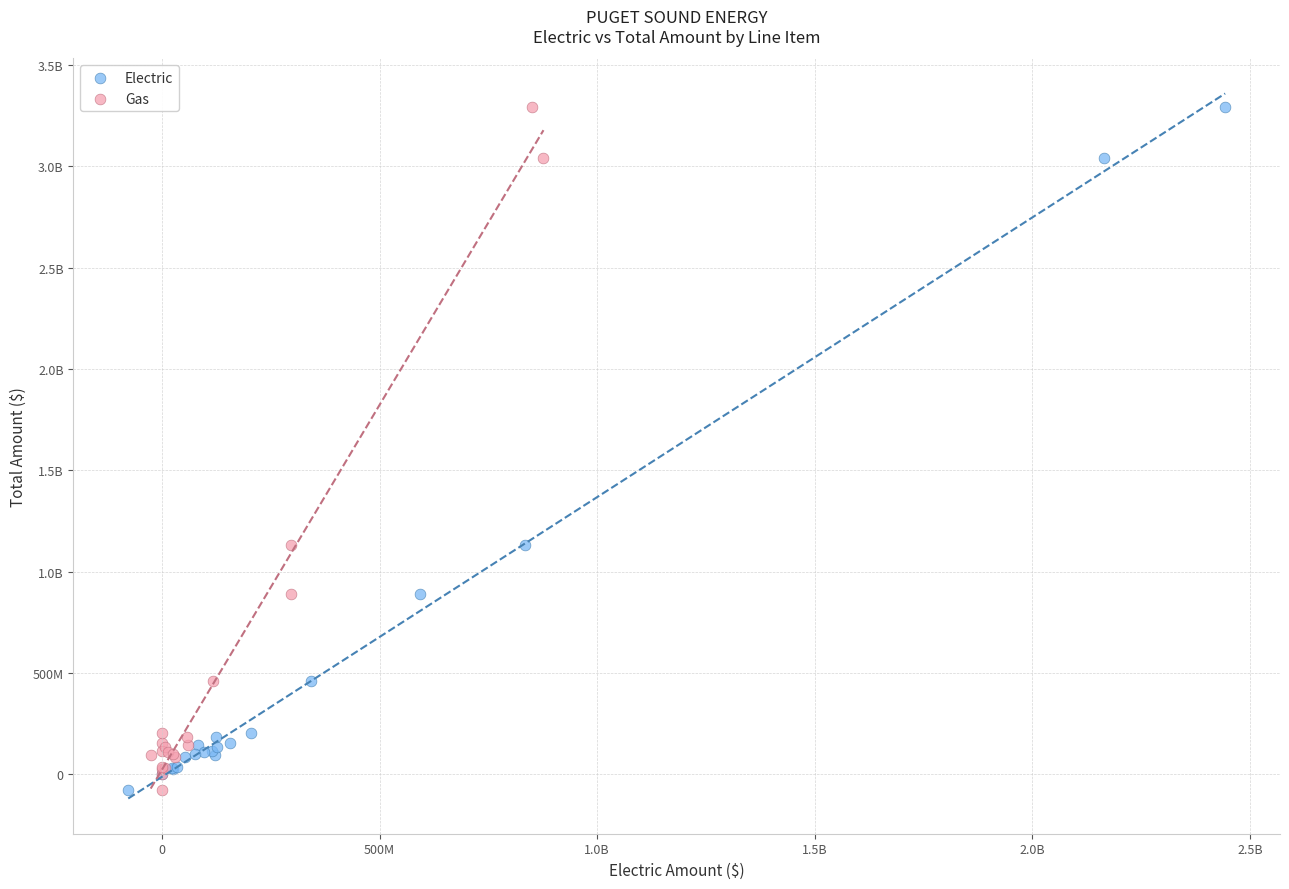

What are all the series names shown in the legend?

Electric, Gas